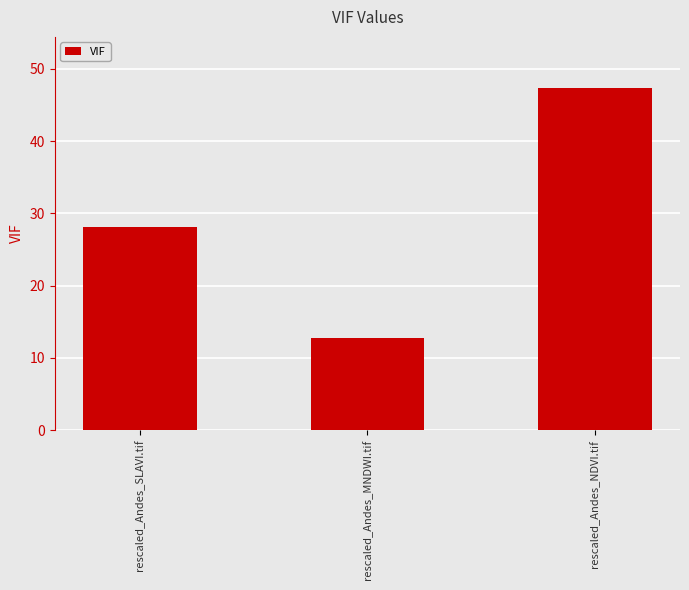

True or false: the data shows 12.8 at rescaled_Andes_MNDWI.tif.

True